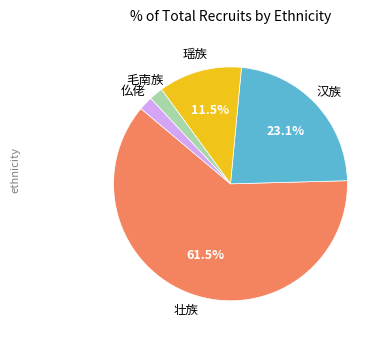

Does any single category account for the majority?

Yes